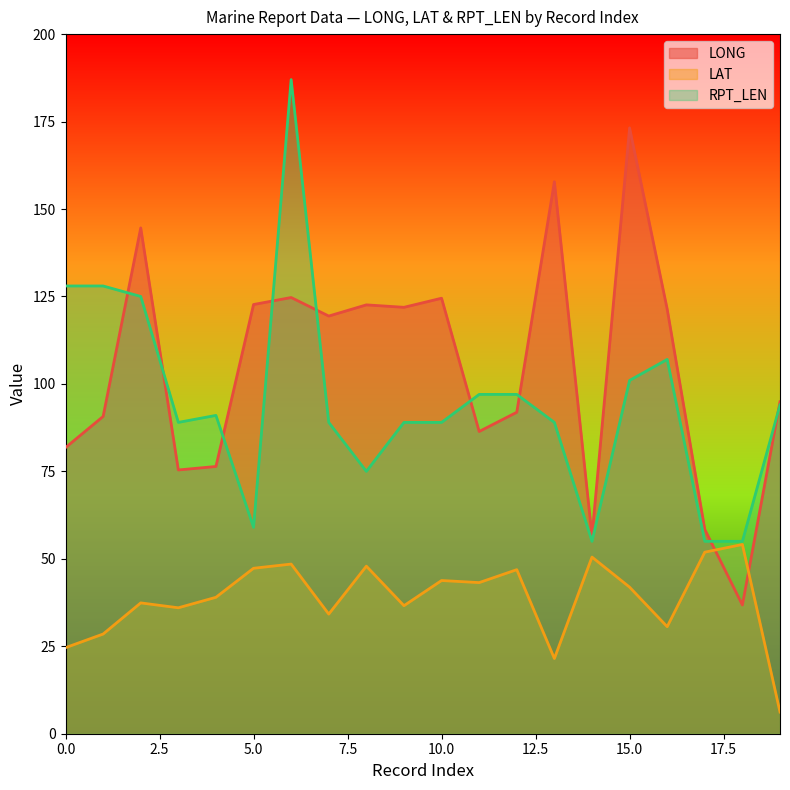

The value of LAT at 2 is 37.4. True or false?

True